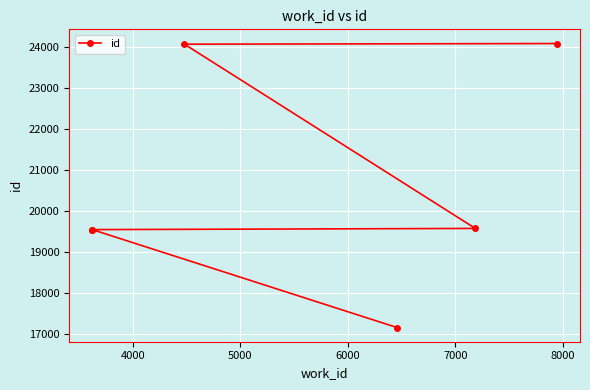

The chart shows a value of 19553 at 4000. True or false?

True